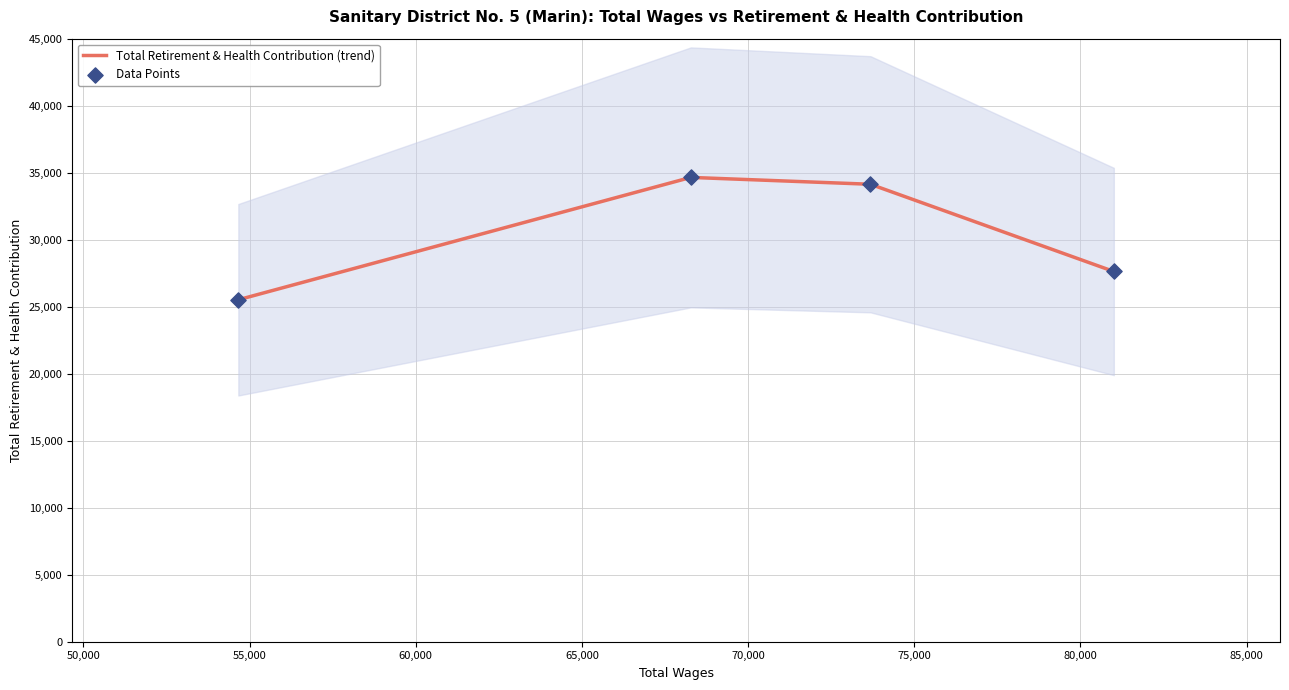

Which series has the largest total across all categories?

Total Retirement & Health Contribution (trend)